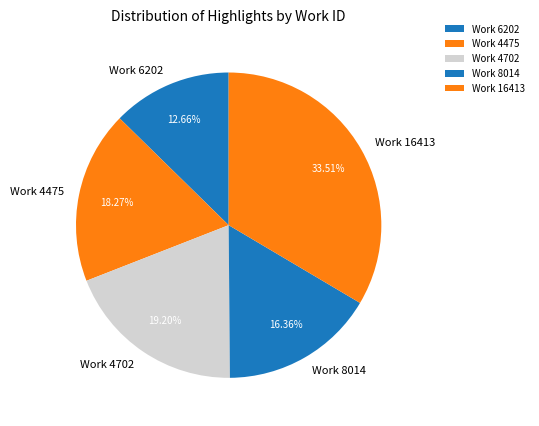

How many segments does this pie chart have?

5